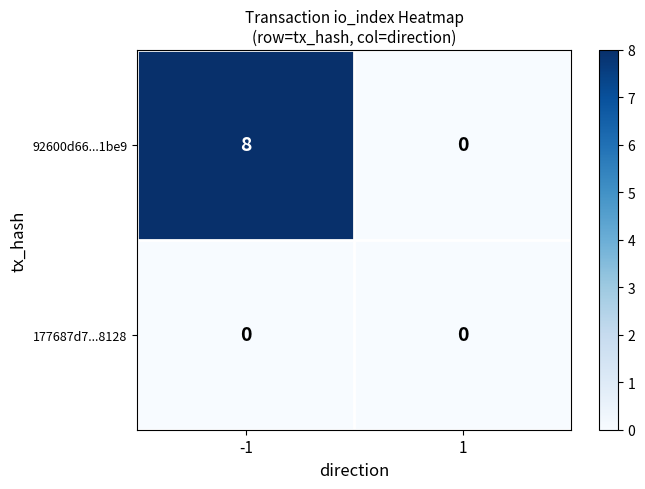

What is the sum of all 92600d66...1be9 values?

8